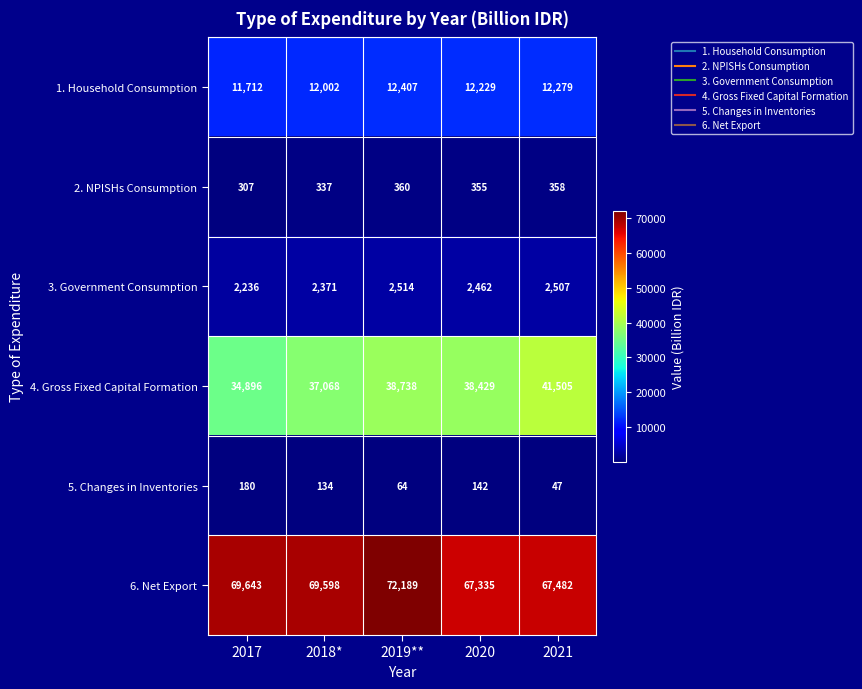

What is the sum of all 2. NPISHs Consumption values?

1717